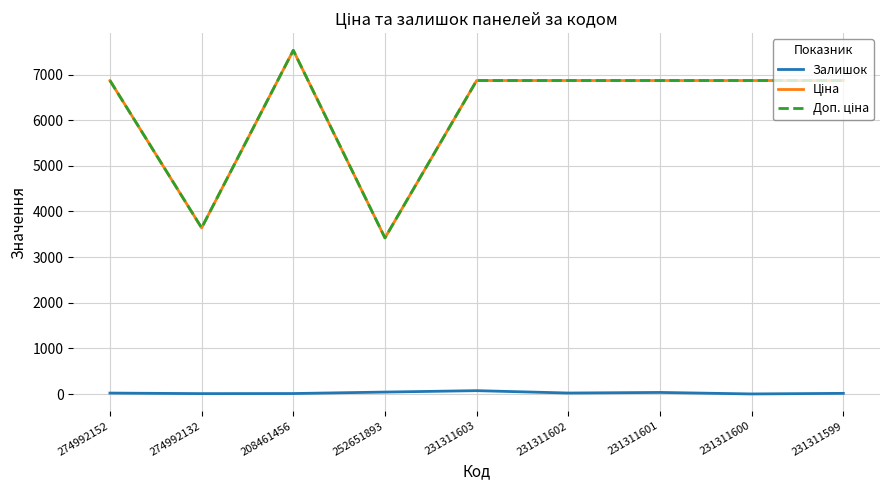

True or false: Залишок has a value of 43.0 at 252651893.

True